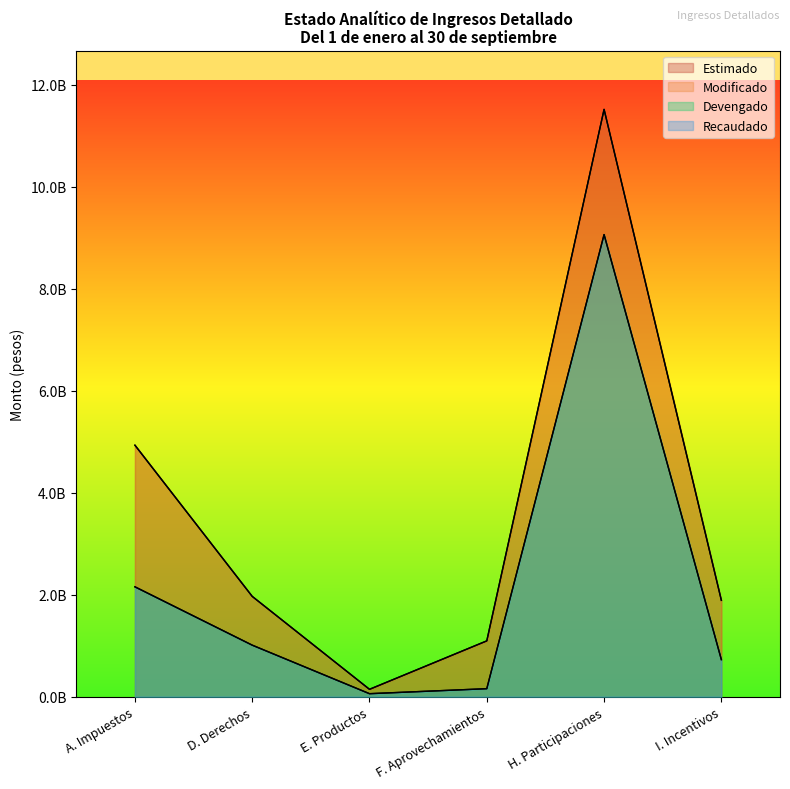

Where does the Modificado series first go above 1967448810?

A. Impuestos